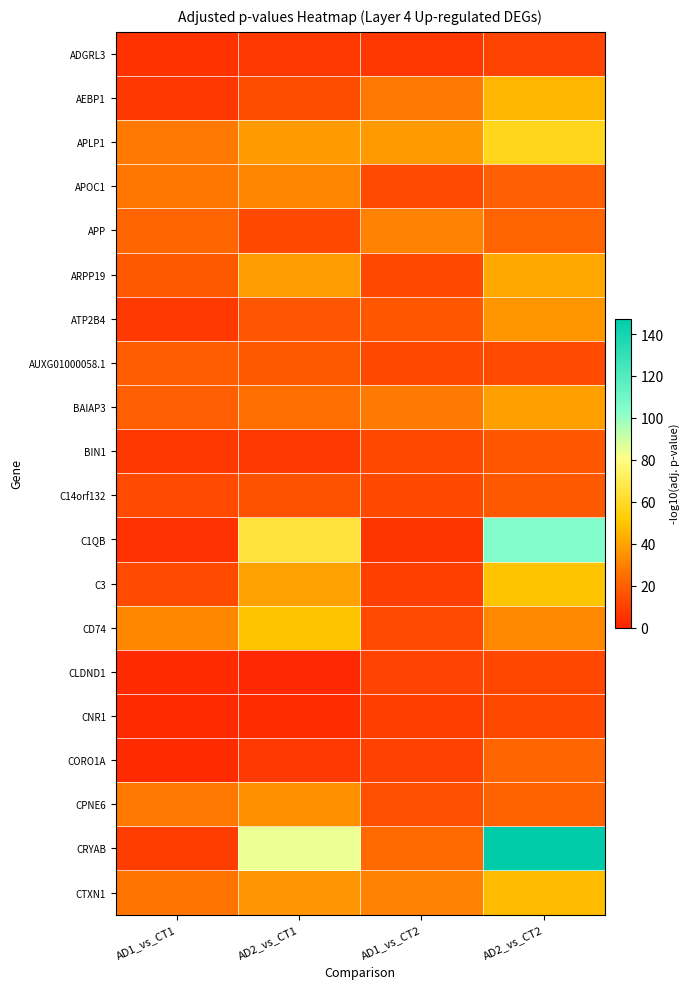

Rank the series at AD1_vs_CT1 from lowest to highest value.

CLDND1, CNR1, CORO1A, C1QB, ADGRL3, AEBP1, BIN1, ATP2B4, CRYAB, C3, C14orf132, ARPP19, AUXG01000058.1, BAIAP3, APP, CTXN1, APOC1, CPNE6, APLP1, CD74